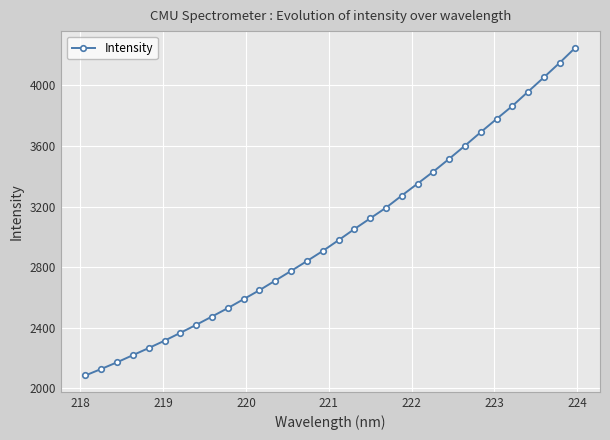

What is the sum of all values?

96715.7